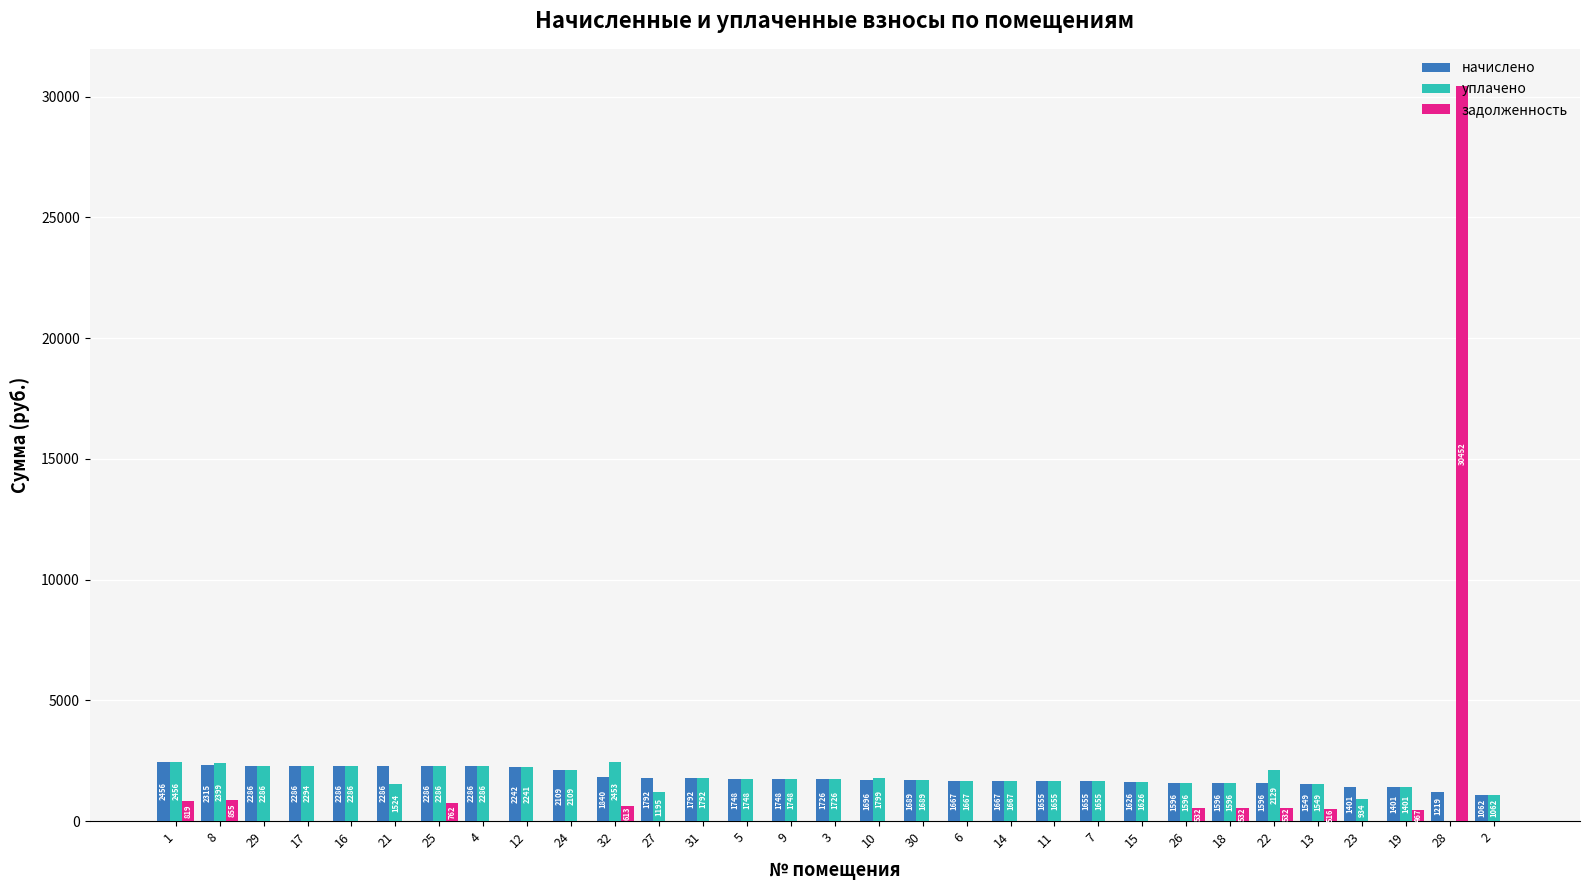

Which series changed the most between 32 and 3?

уплачено